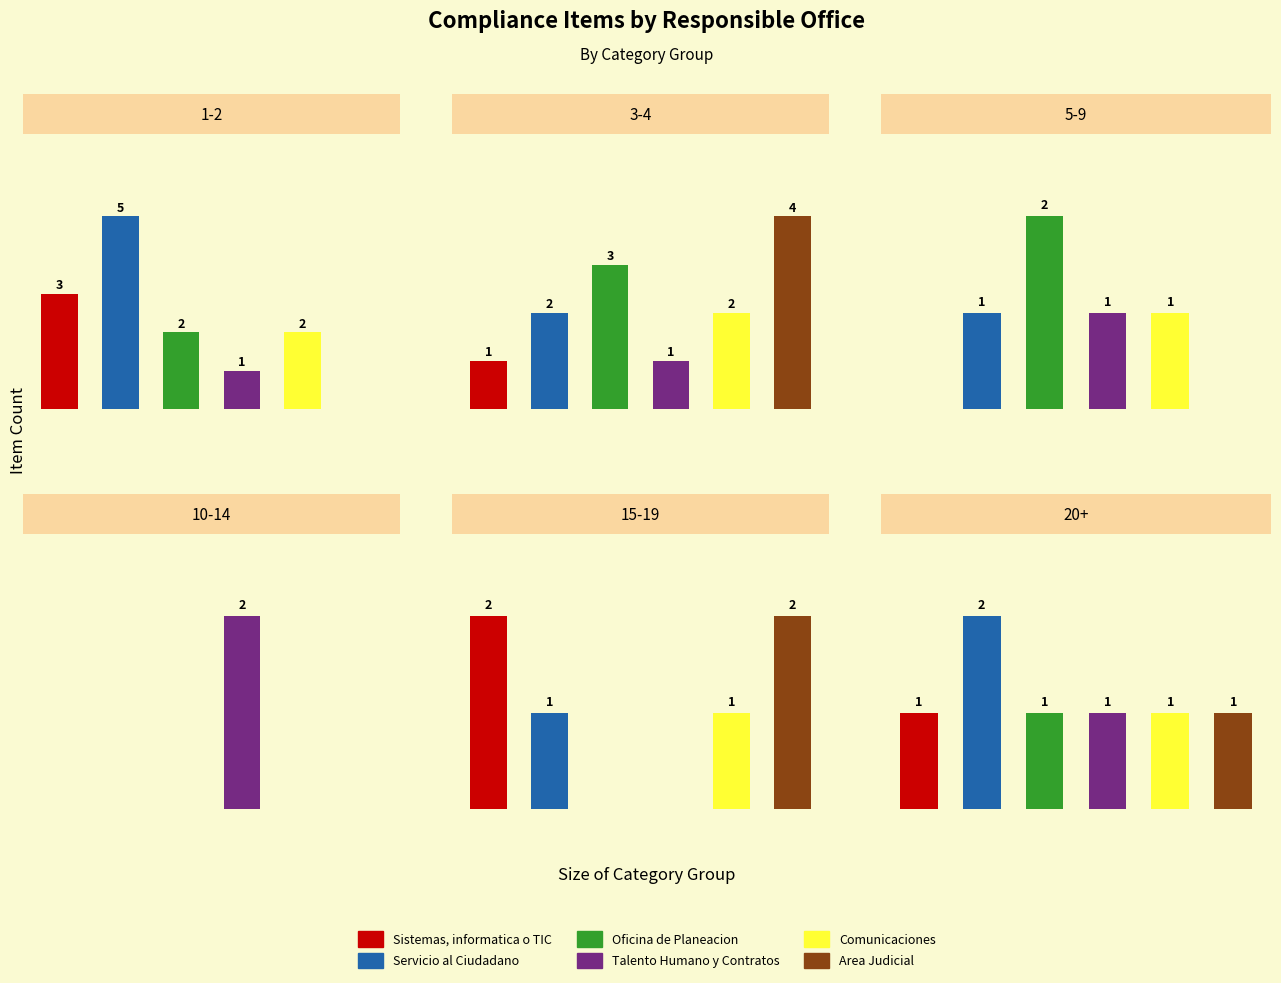

Is the value of Talento Humano y Contratos at 1-2 greater than the value of Servicio al Ciudadano at 15-19?

No